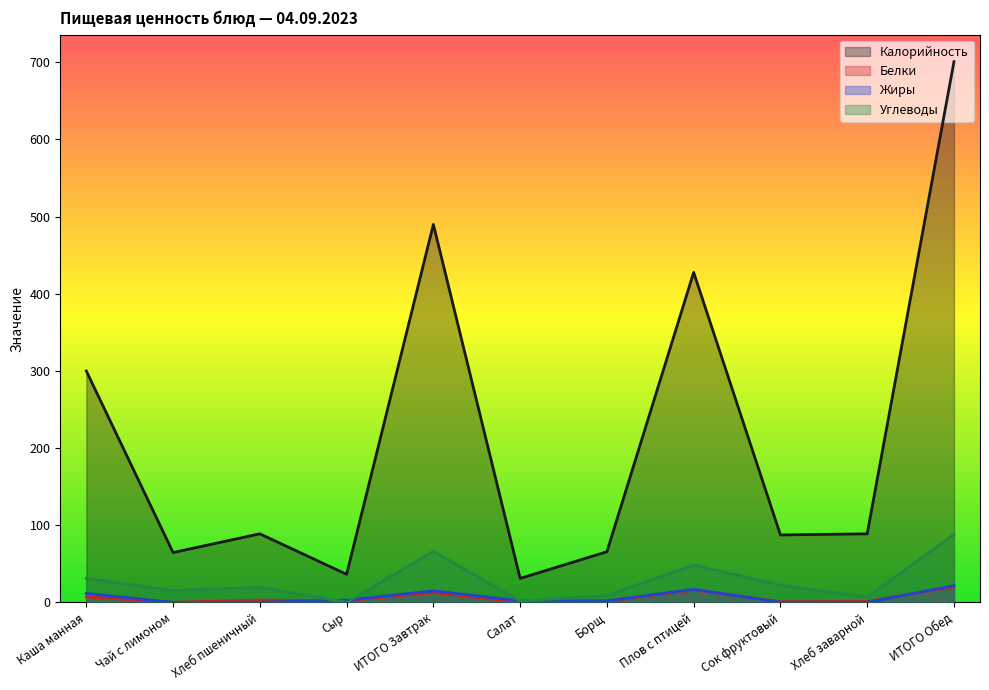

Which series has the widest spread of values?

Калорийность